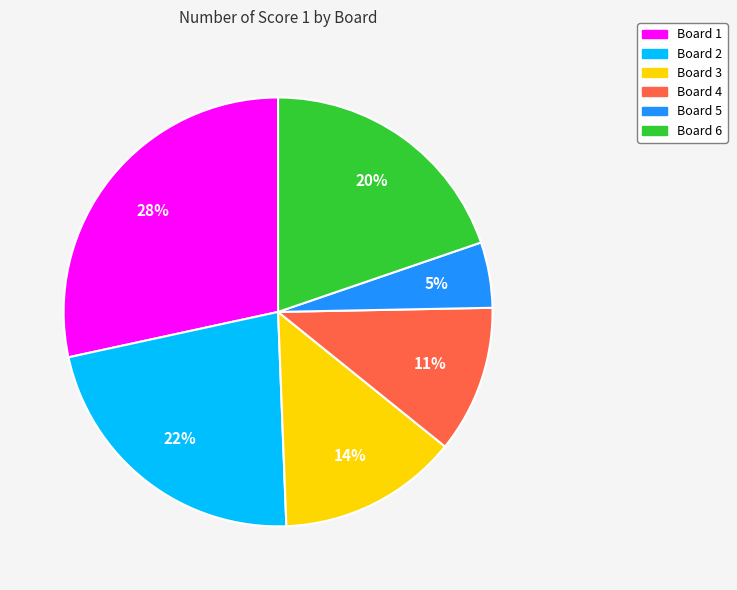

Approximately how many times larger is the value at Board 6 compared to Board 5?

4.0